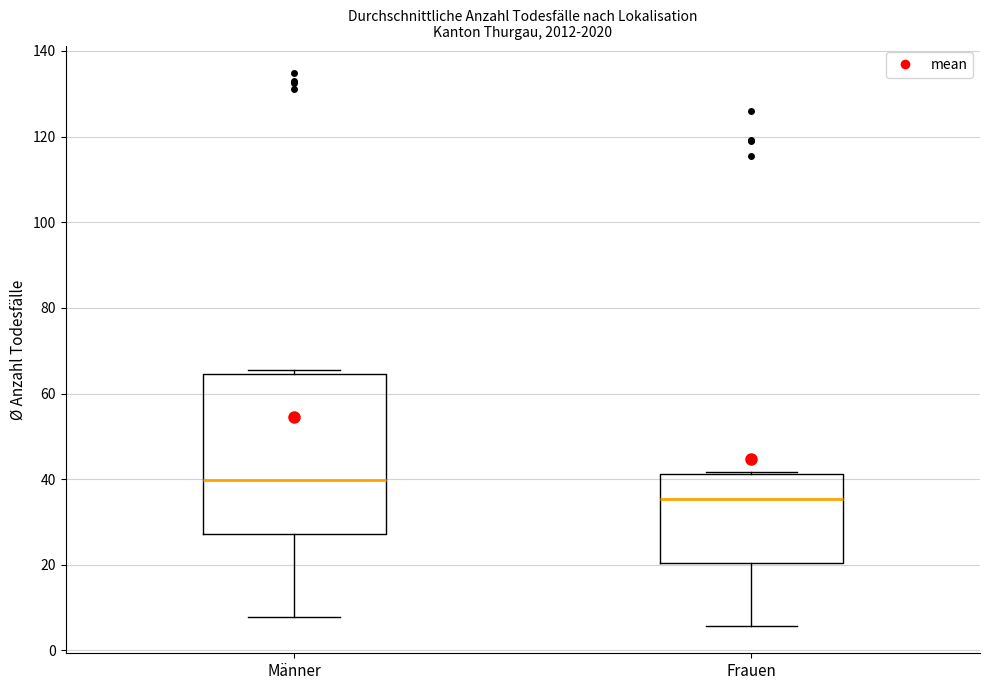

Which box has the lowest median line?

Frauen